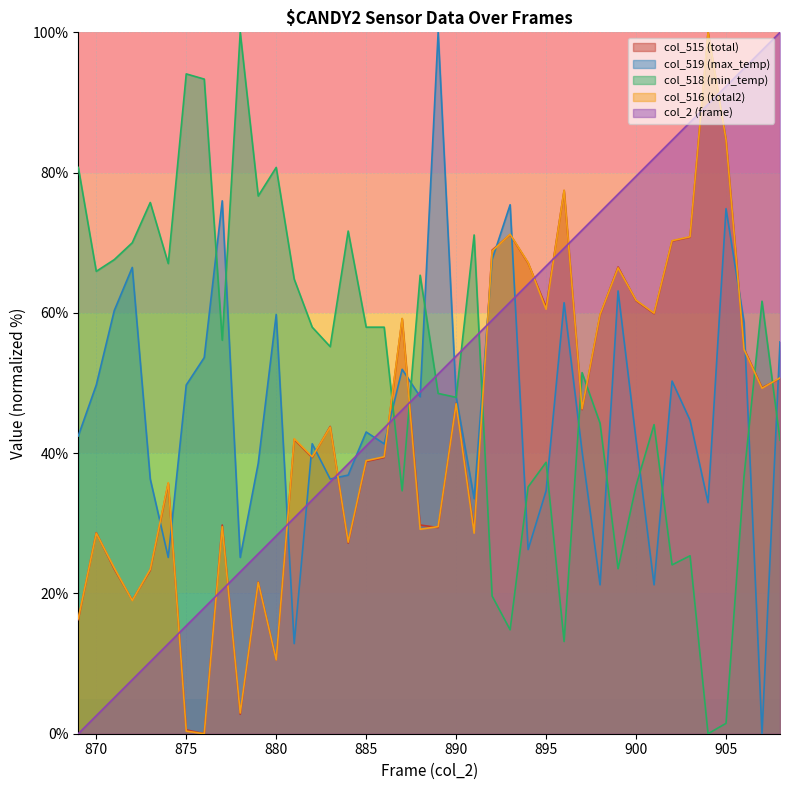

True or false: col_515 (total) and col_516 (total2) intersect in this chart.

True